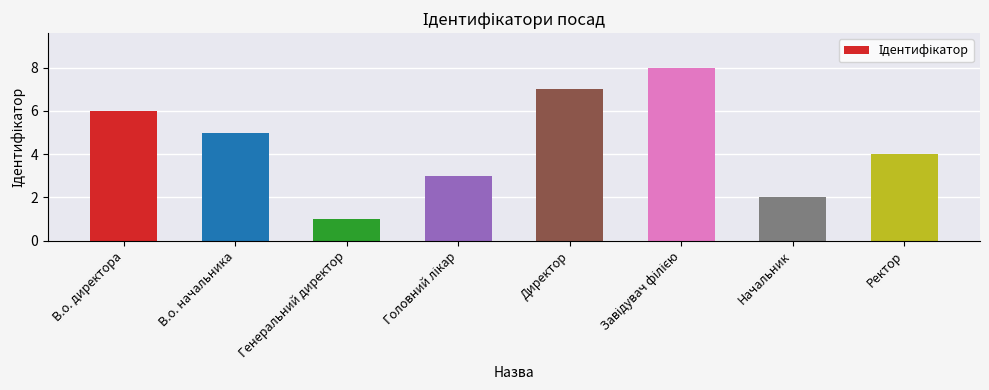

What is the ratio of the value at В.о. начальника to the value at Директор?

0.7